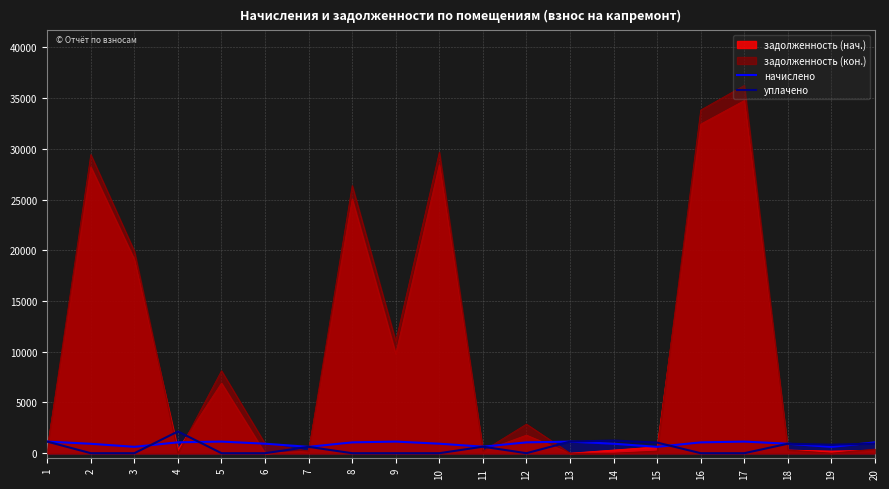

Which series changed the most between 8 and 16?

задолженность (кон.)